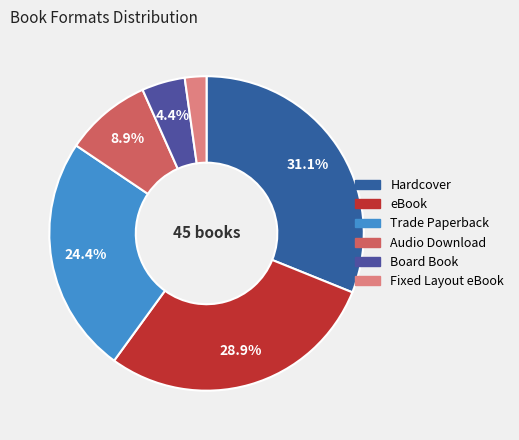

To the nearest percent, what is the combined percentage of Hardcover and Board Book?

36%